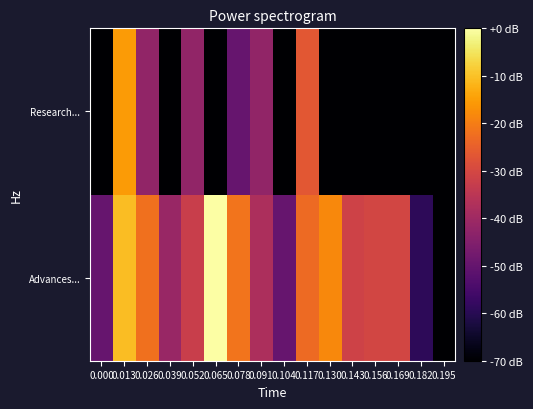

Reading right to left, transcribe all the data shown in this chart.

Advances...: 0.195=-70.0	0.182=-59.2	0.169=-30.6	0.156=-30.6	0.143=-31.3	0.130=-18.1	0.117=-23.1	0.104=-49.7	0.091=-37.6	0.078=-21.5	0.065=0.0	0.052=-32.4	0.039=-41.2	0.026=-22.0	0.013=-10.5	0.000=-49.7
Research...: 0.195=-70.0	0.182=-70.0	0.169=-70.0	0.156=-70.0	0.143=-70.0	0.130=-70.0	0.117=-26.5	0.104=-70.0	0.091=-42.3	0.078=-49.7	0.065=-70.0	0.052=-42.3	0.039=-70.0	0.026=-42.3	0.013=-15.5	0.000=-70.0